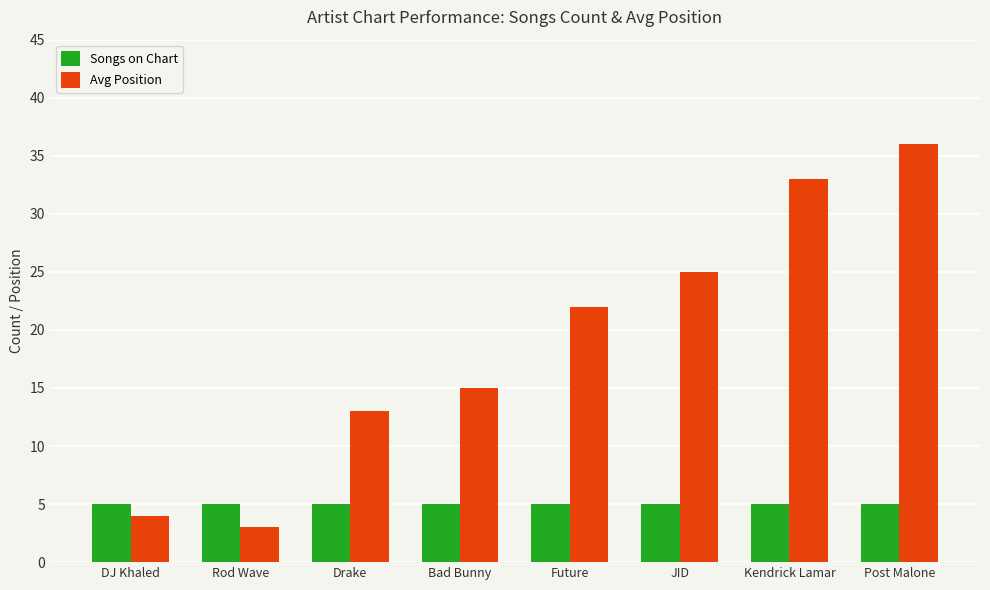

At which category does the chart reach its peak across all series?

Post Malone